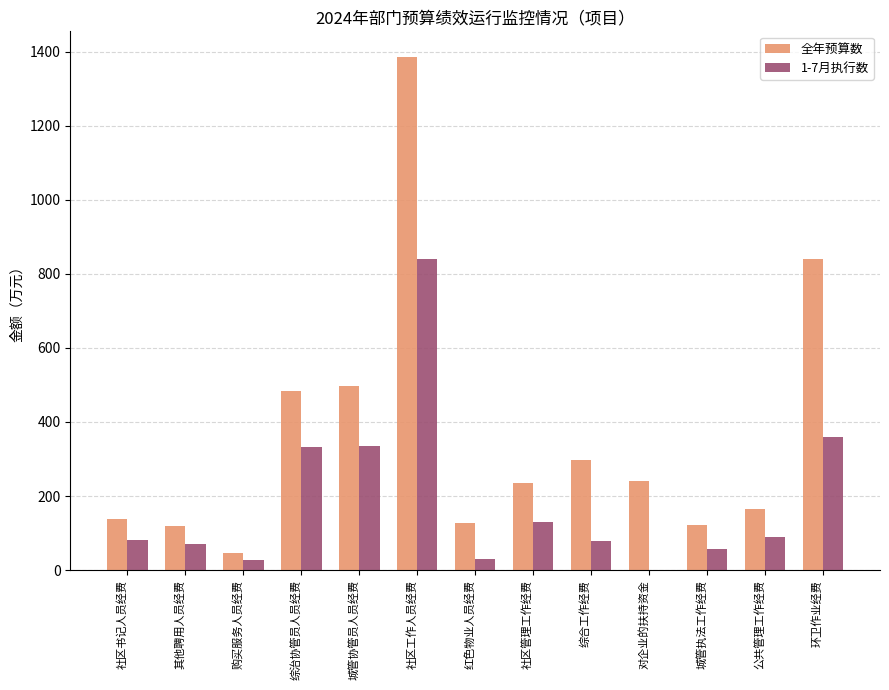

Which series changed the most between 社区书记人员经费 and 其他聘用人员经费?

全年预算数